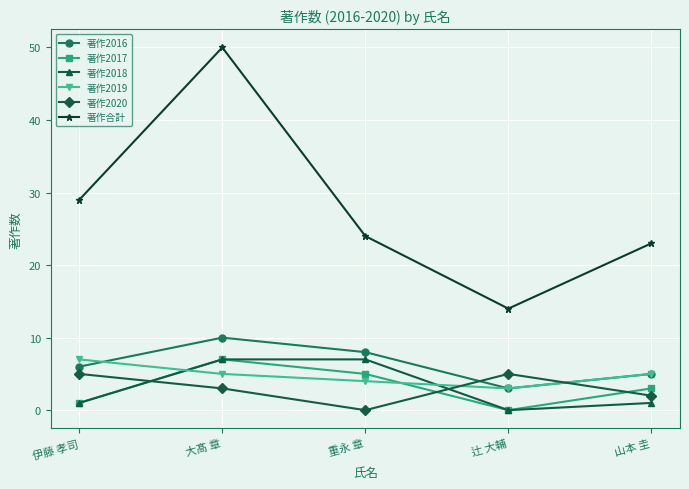

Does the chart have visible grid lines?

Yes